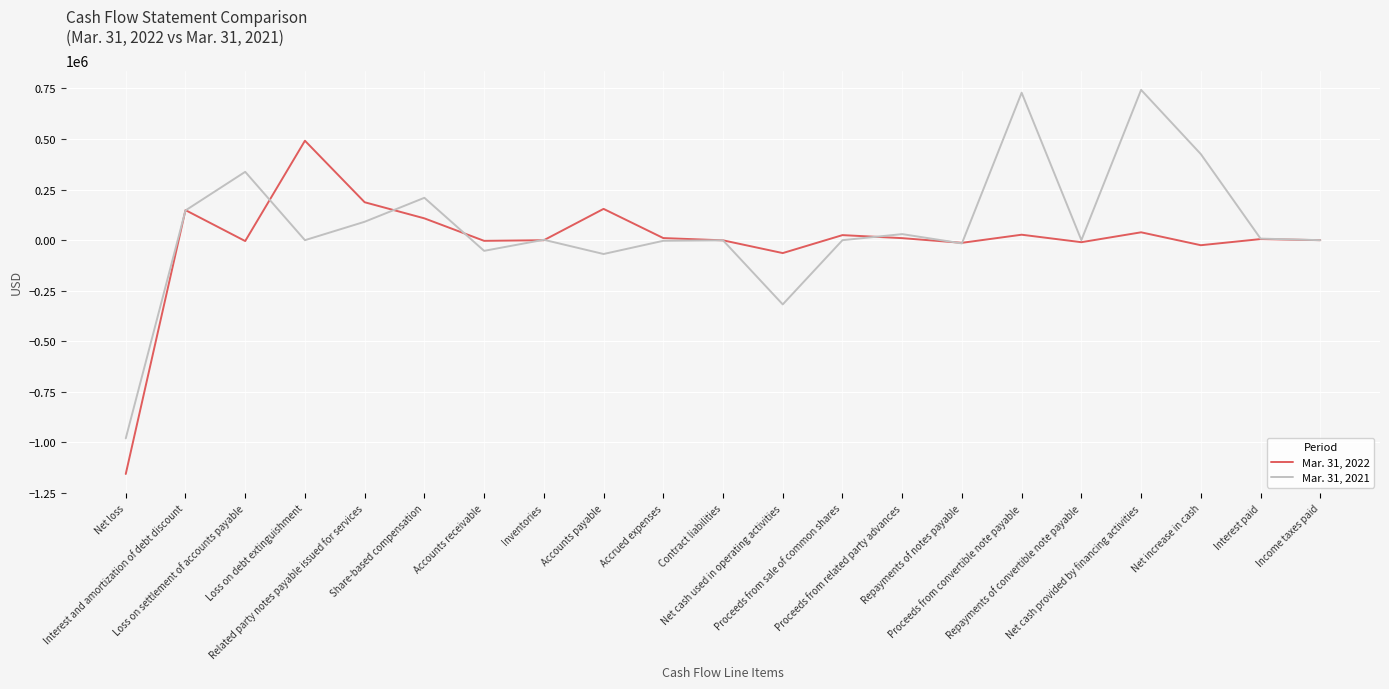

What is the difference between the Mar. 31, 2021 values at Interest and amortization of debt discount and Net cash used in operating activities?

464437